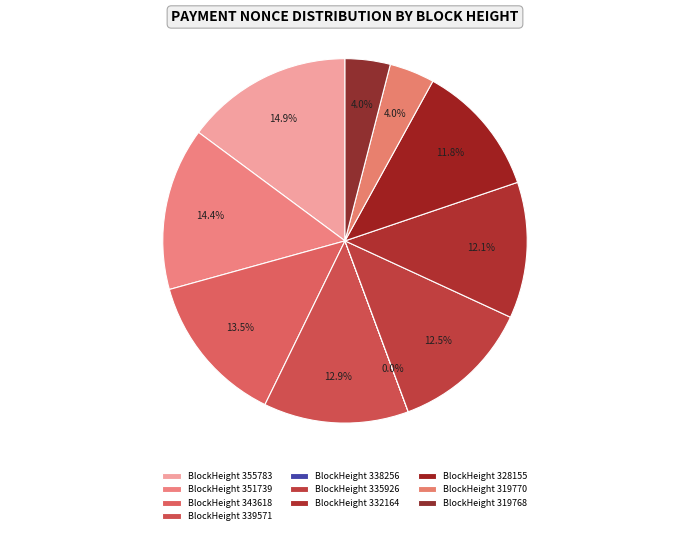

To the nearest percent, what is the difference between the largest and smallest slice percentages?

15%